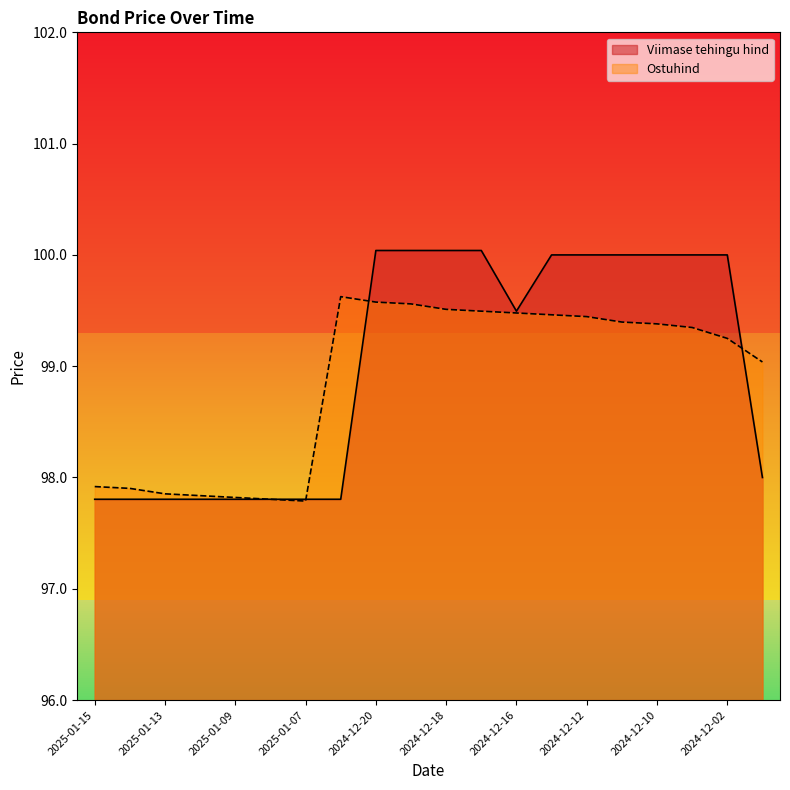

The Ostuhind series shows 99.3 at 2024-12-05. True or false?

True